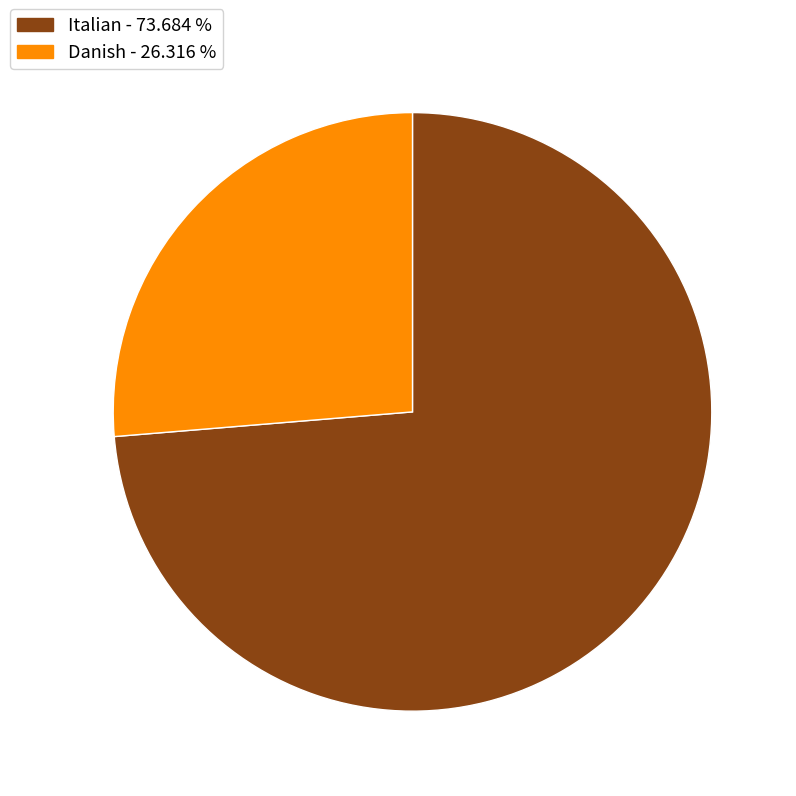

How many segments does this pie chart have?

2